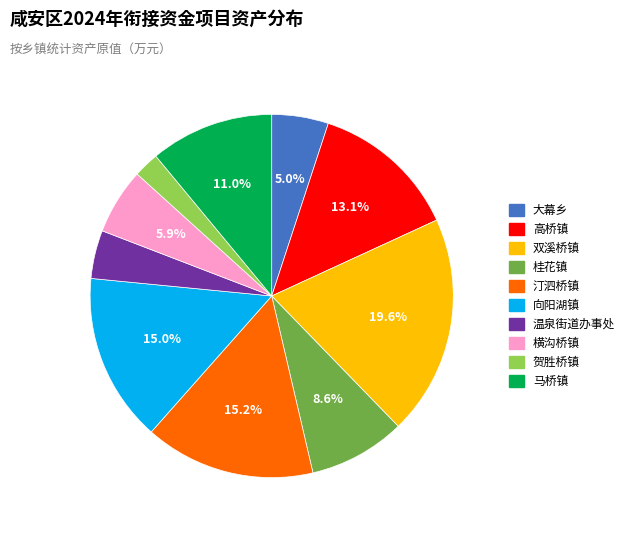

Is the sum of 贺胜桥镇 and 桂花镇 greater than half?

No